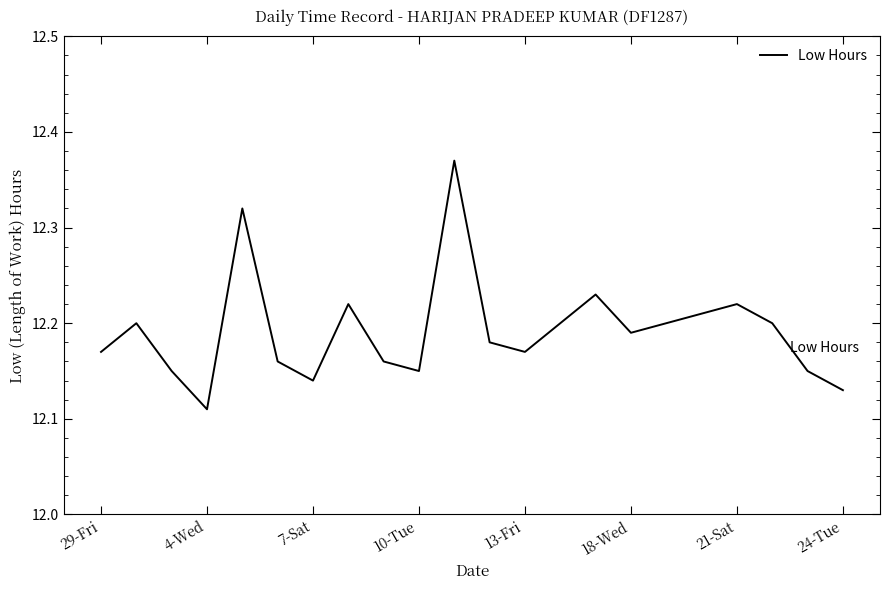

True or false: the data has more than 2 interior local peaks.

True